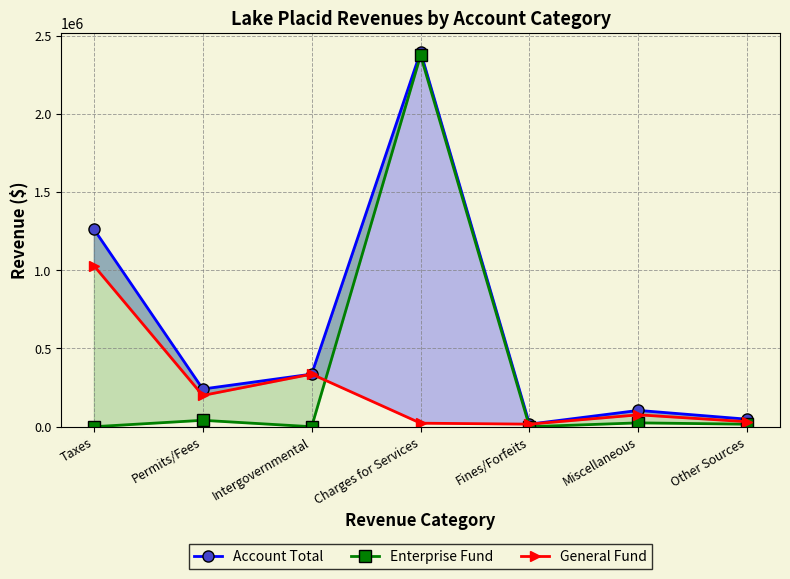

How many series are shown in this chart?

3